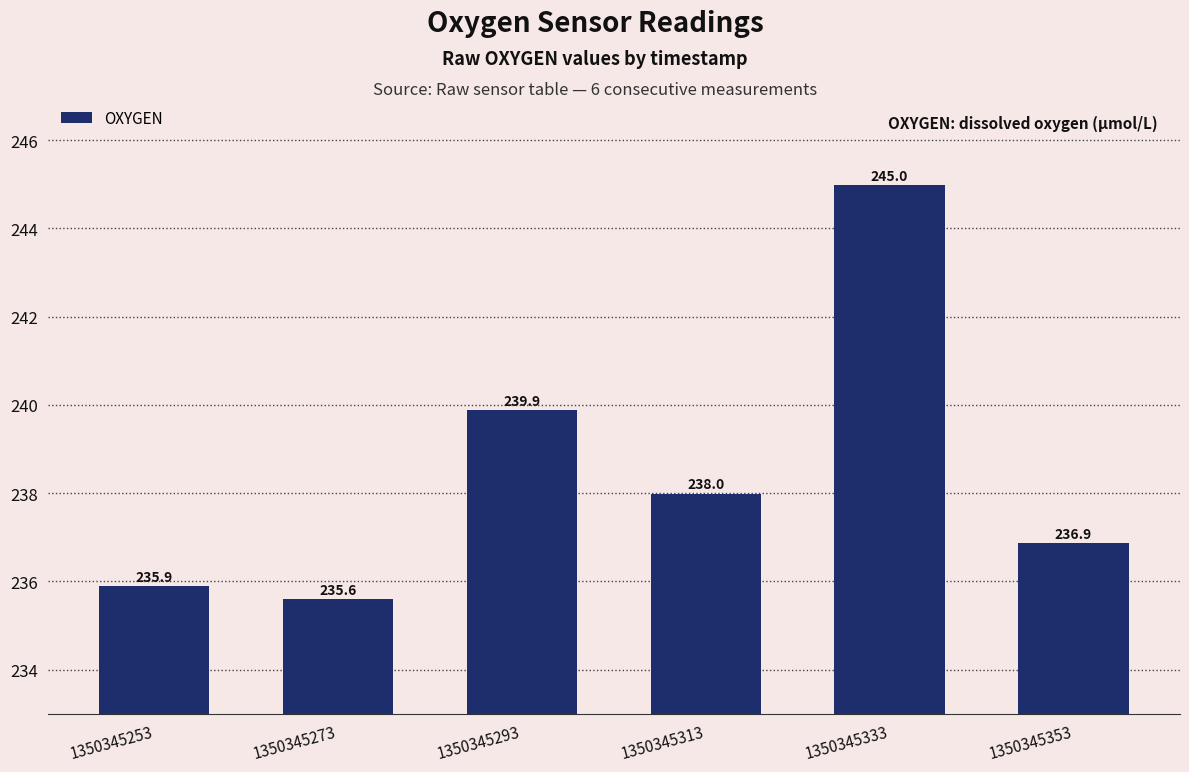

What is the change in value from 1350345253 to 1350345293?

+4.0